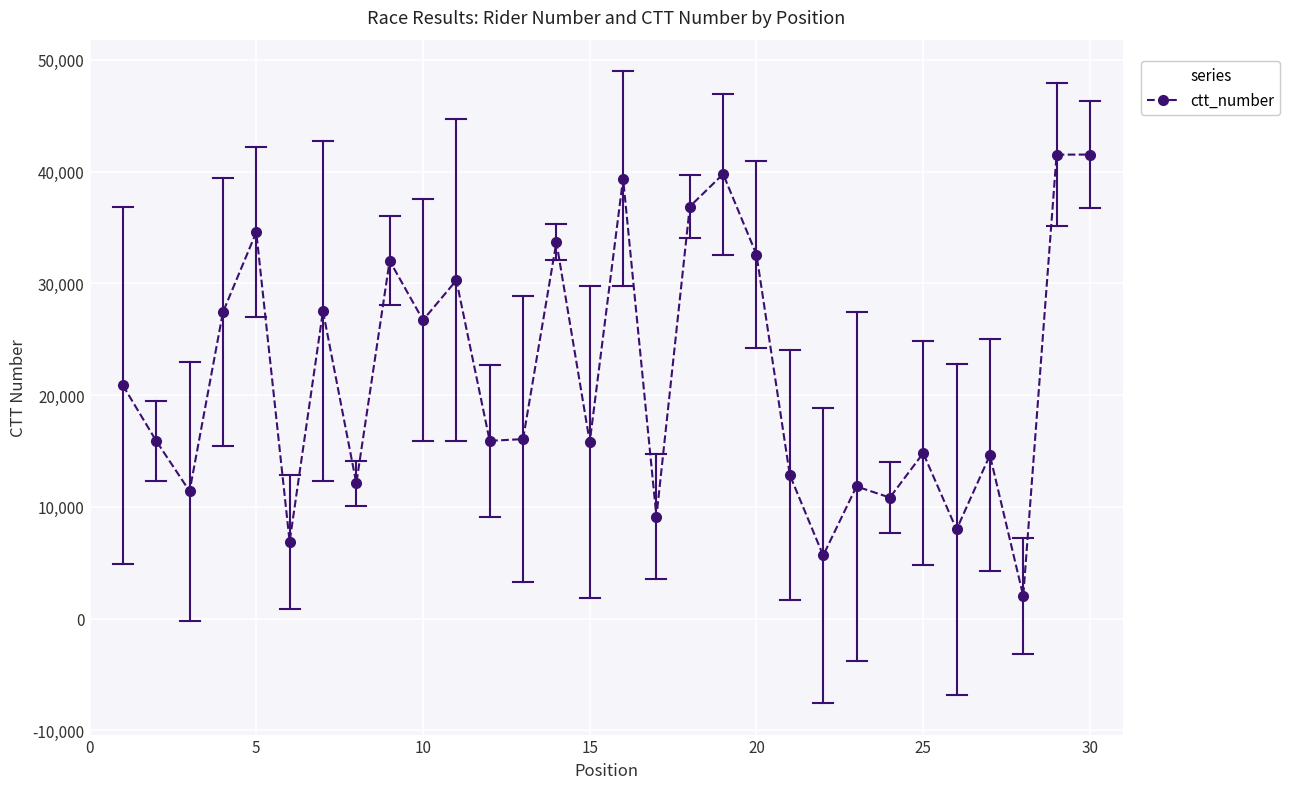

What is the average value?

21621